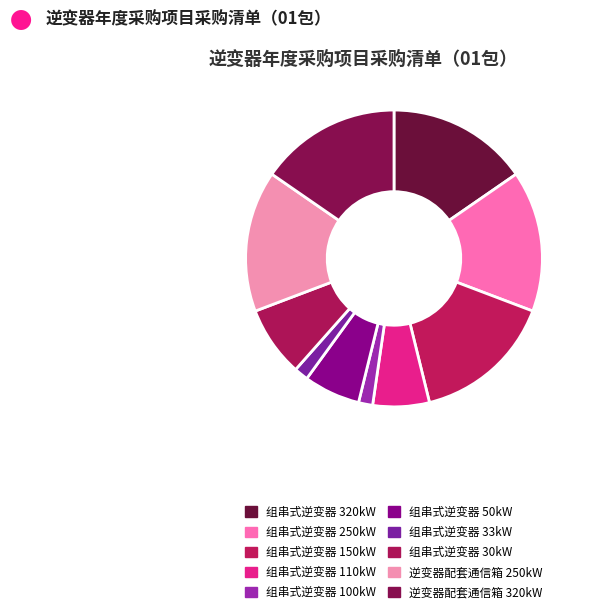

How many segments does this pie chart have?

10